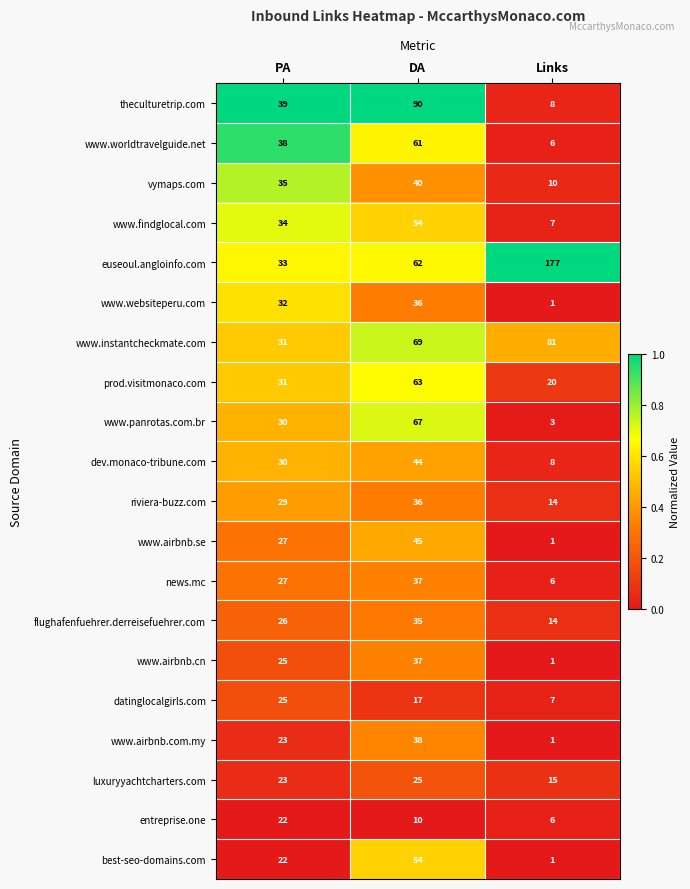

Which series has the largest range (max minus min)?

euseoul.angloinfo.com